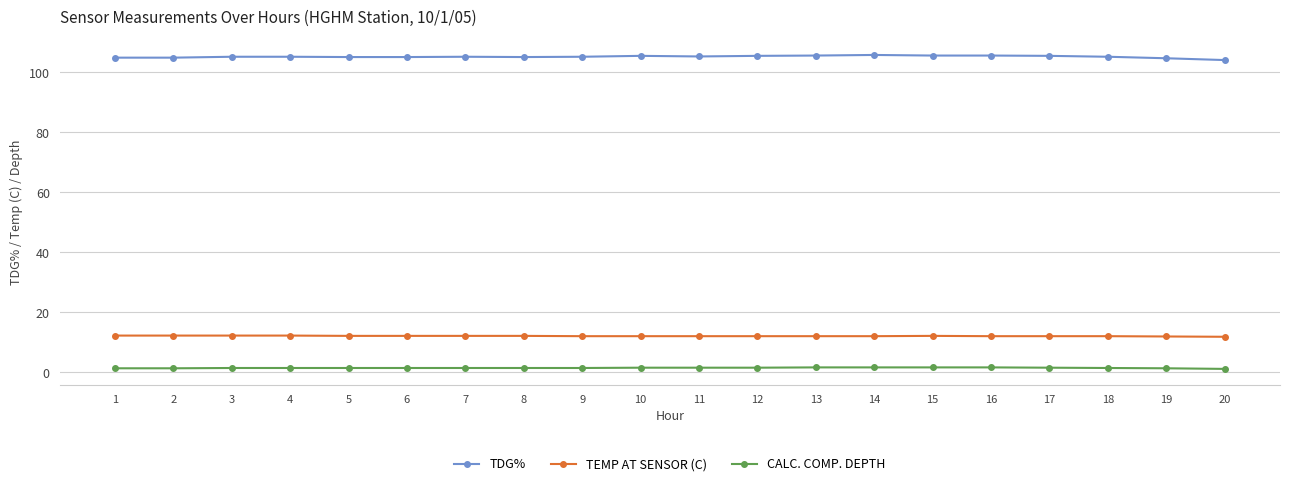

Which series has the widest spread of values?

TDG%